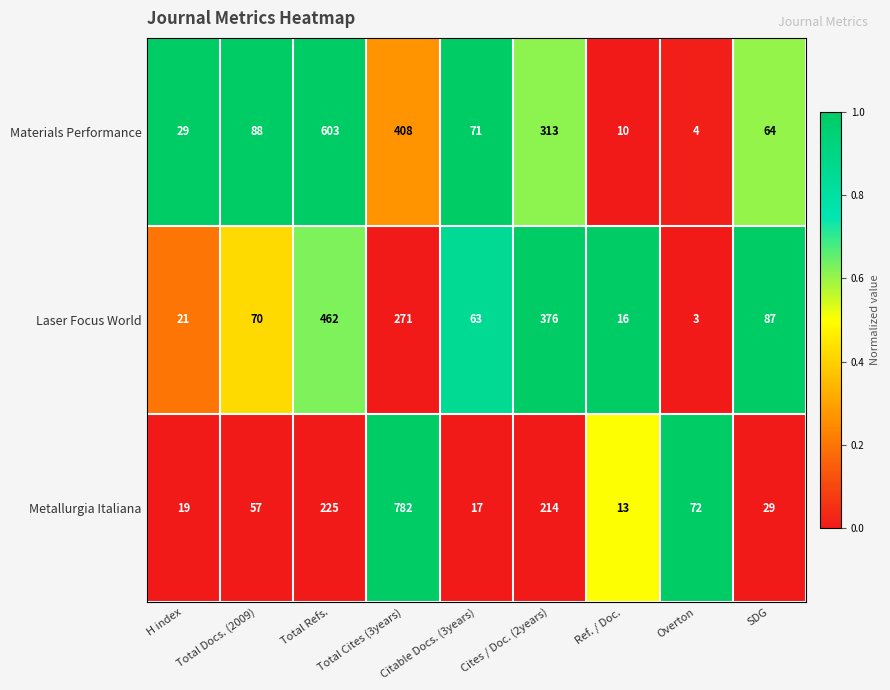

Is it true that Materials Performance equals 51 at Total Docs. (2009)?

False